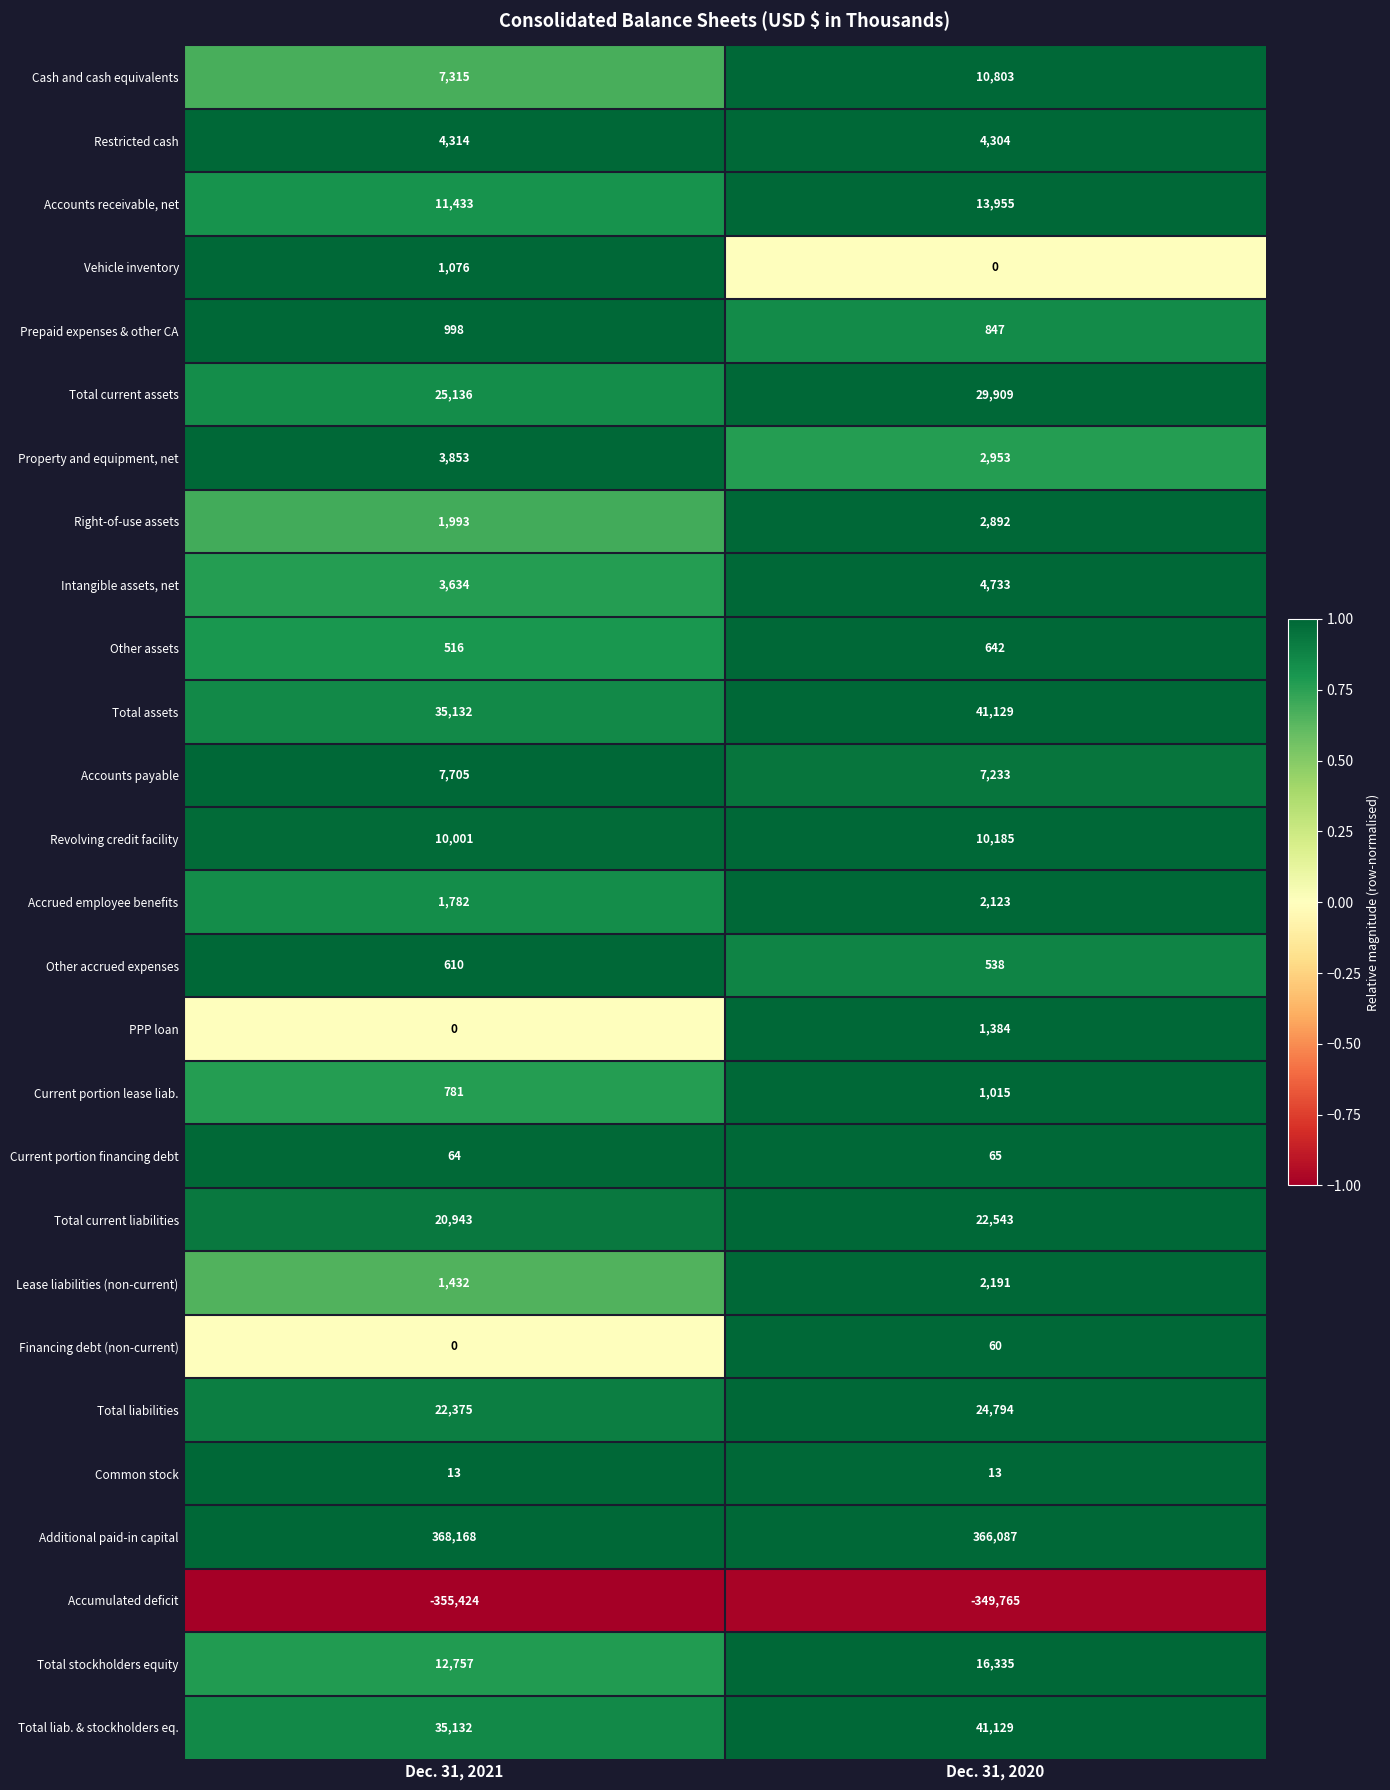

At which label does Total current assets reach its peak?

Dec. 31, 2020